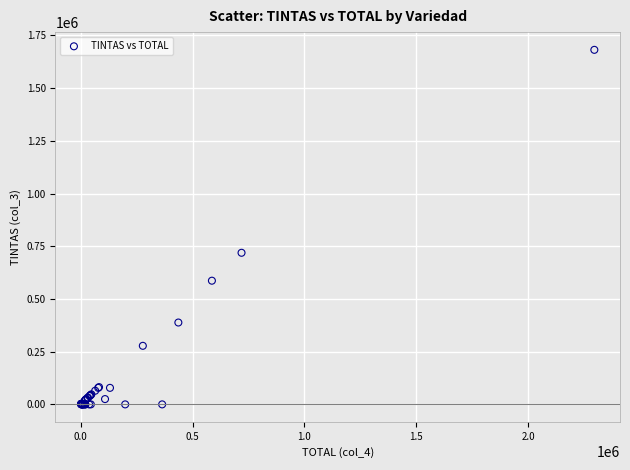

What Y value in the scatter plot is closest to 840674?

718951